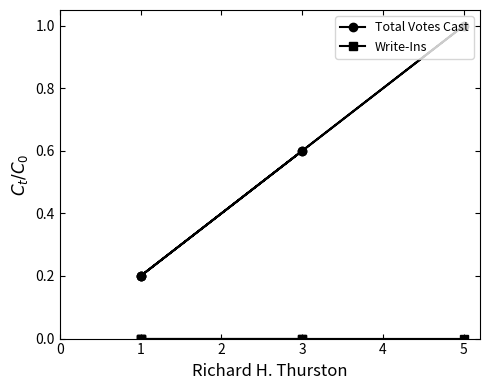

True or false: Total Votes Cast has a value of 0.1 at 1.

False